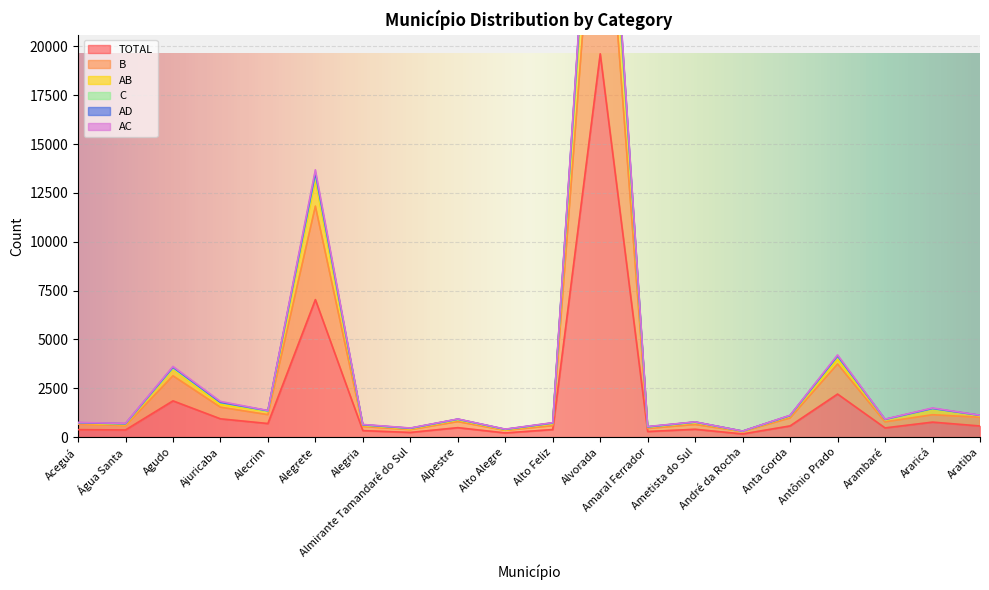

What position from the left is Arambaré?

18